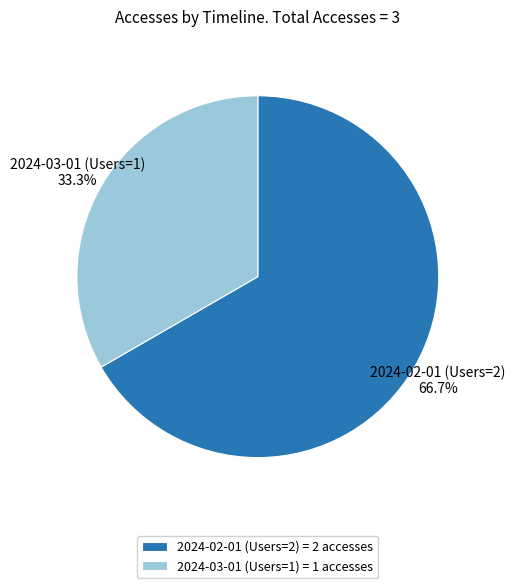

Rank the categories by value from lowest to highest.

2024-03-01 (Users=1), 2024-02-01 (Users=2)